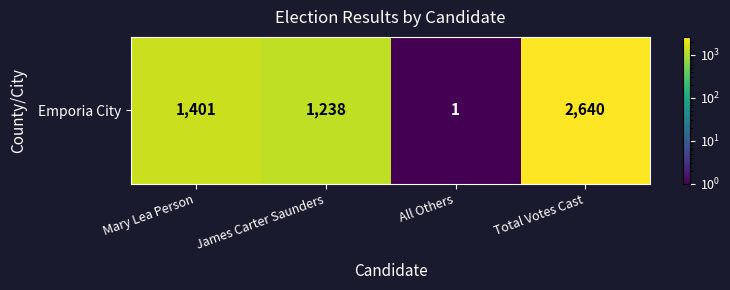

Reading left to right, what are all the values shown in this chart?

Mary Lea Person=1401	James Carter Saunders=1238	All Others=1	Total Votes Cast=2640